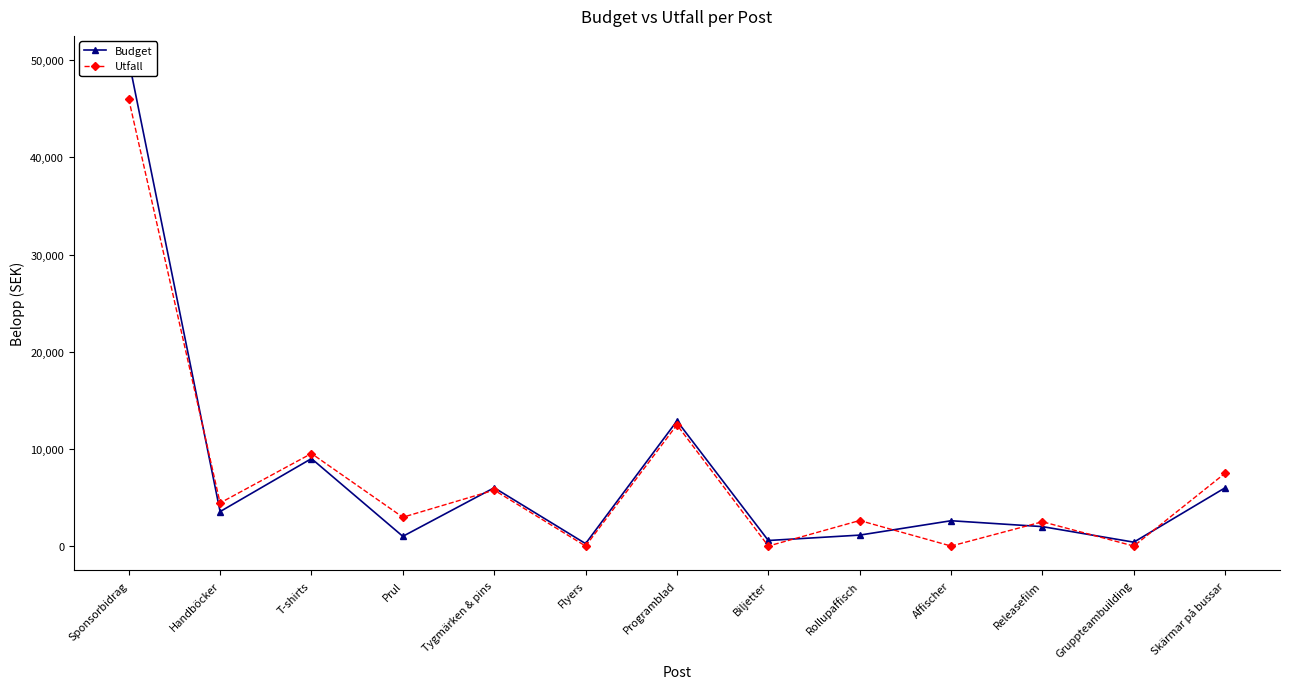

True or false: Budget and Utfall cross at least once.

True